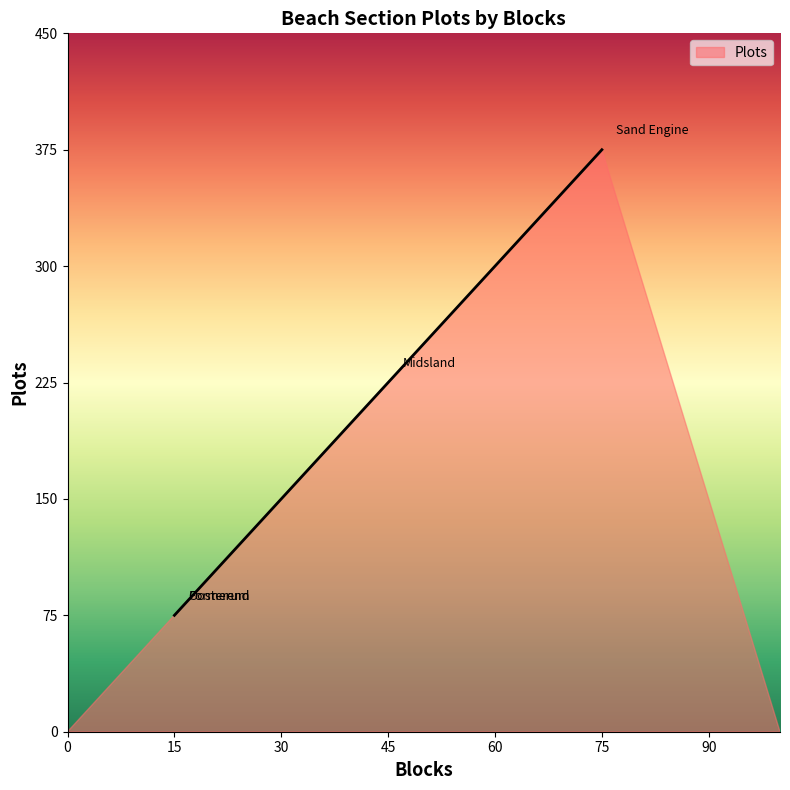

What is the sum of the values at Midsland and Formerum?

300